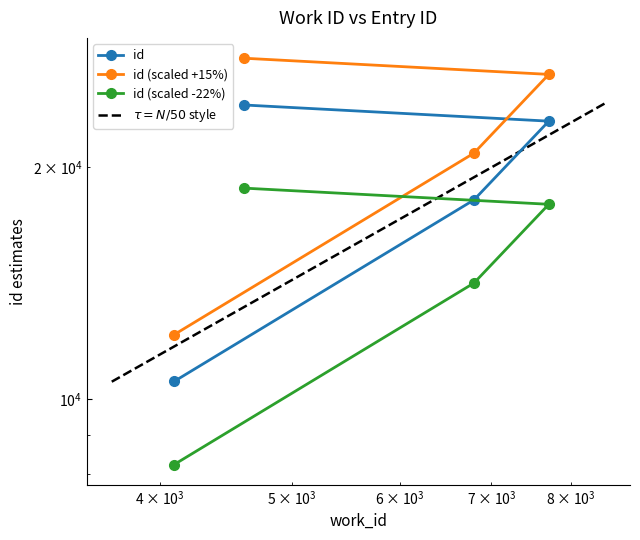

Reading left to right, extract all data points from this chart.

4100=10553	6797=18150	7712=22968	4610=24106